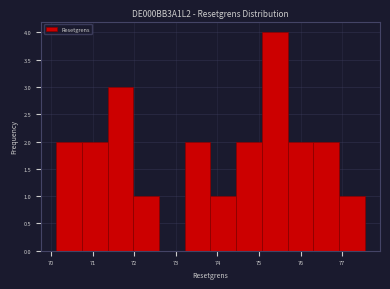

Which range on the x-axis has the tallest bar?

75.1 to 75.7